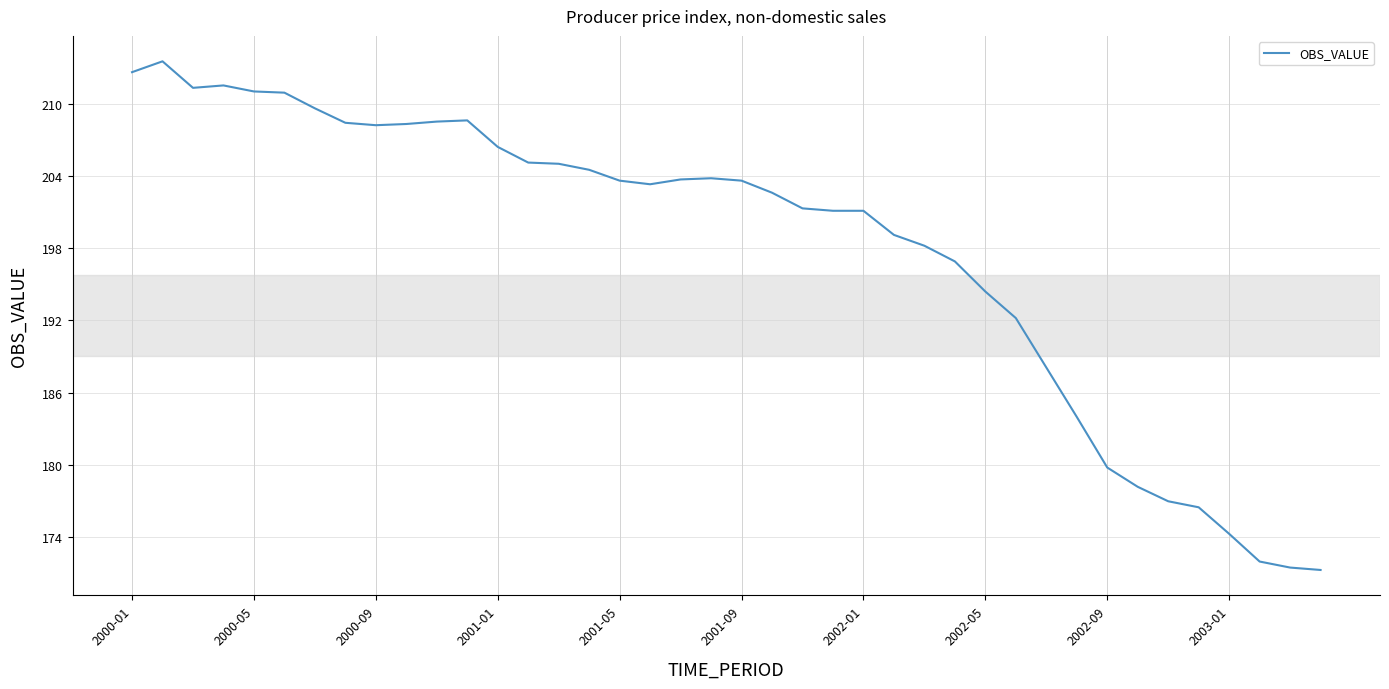

Count the number of data series in this chart.

1